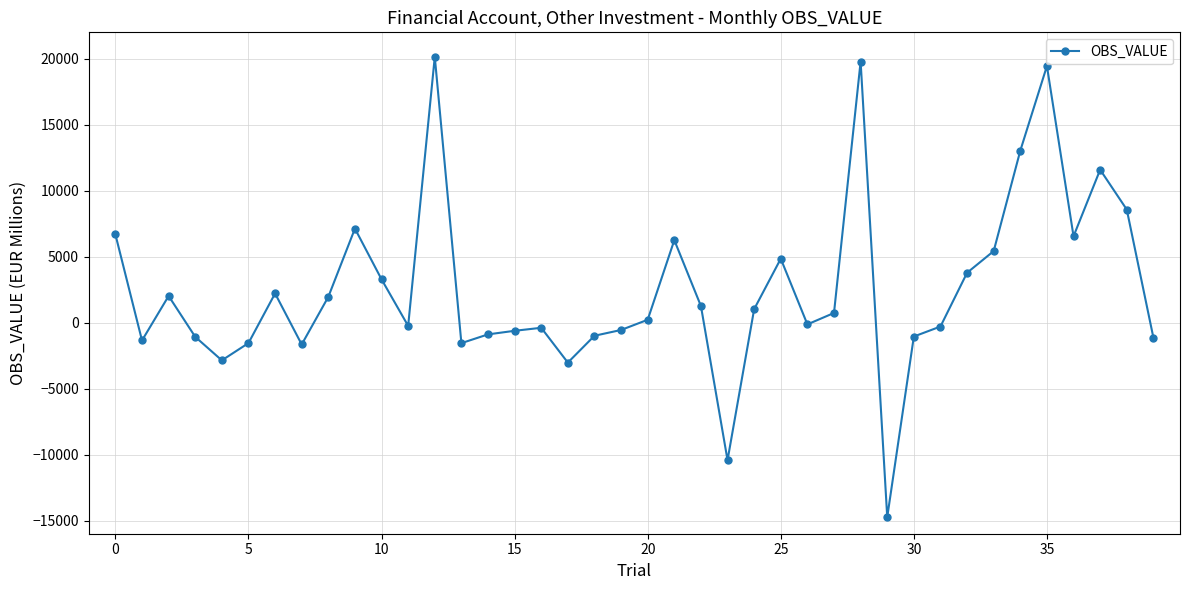

What is the average value?

2532.8